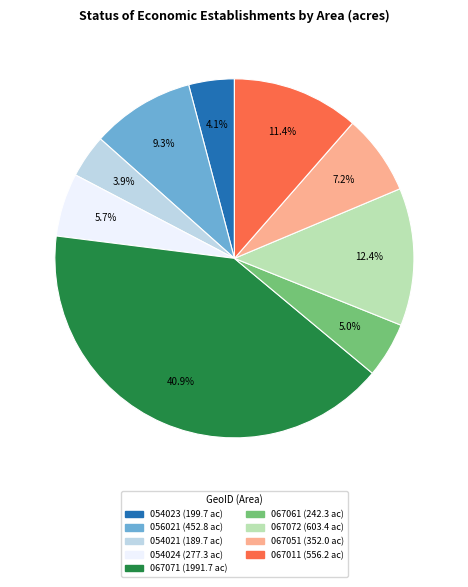

Does any single category account for the majority?

No